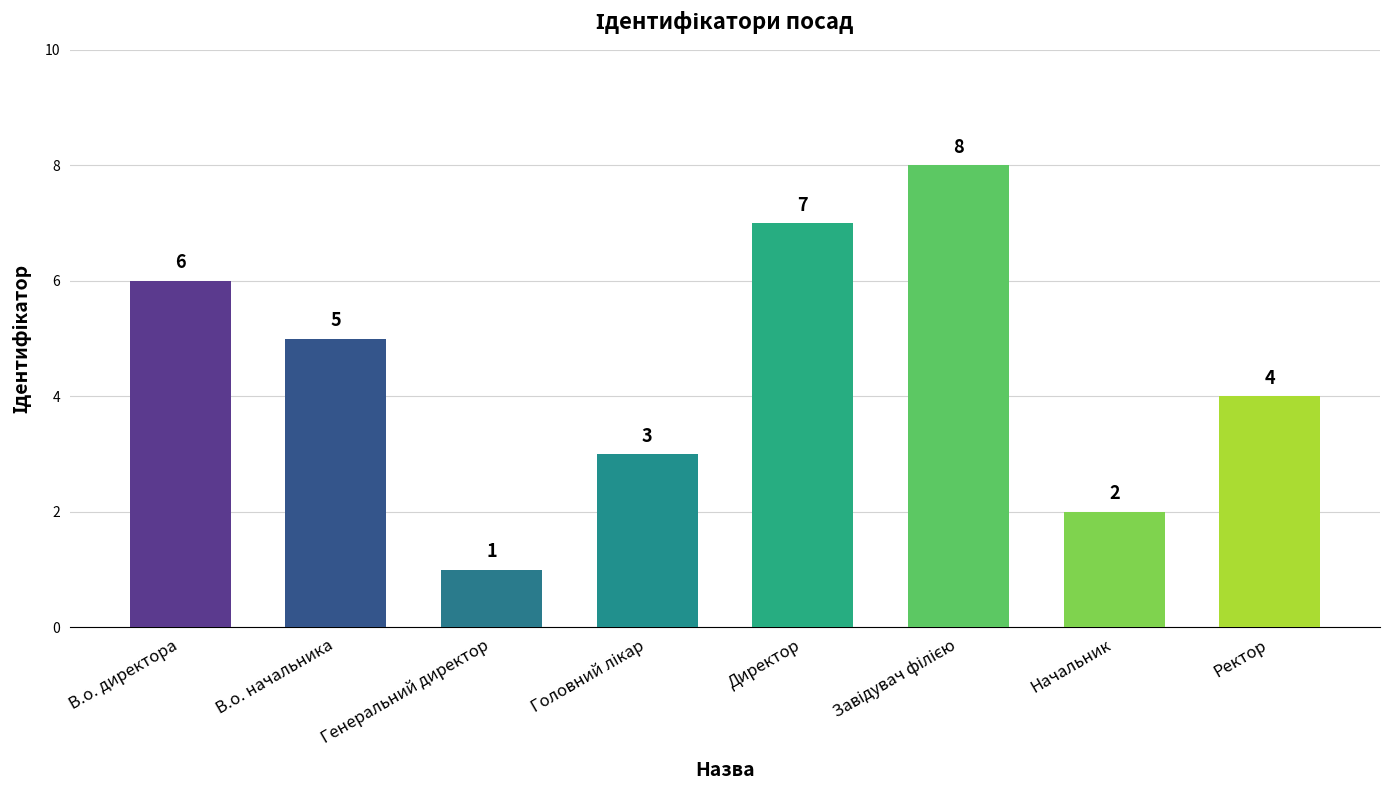

What is the smallest value displayed?

1